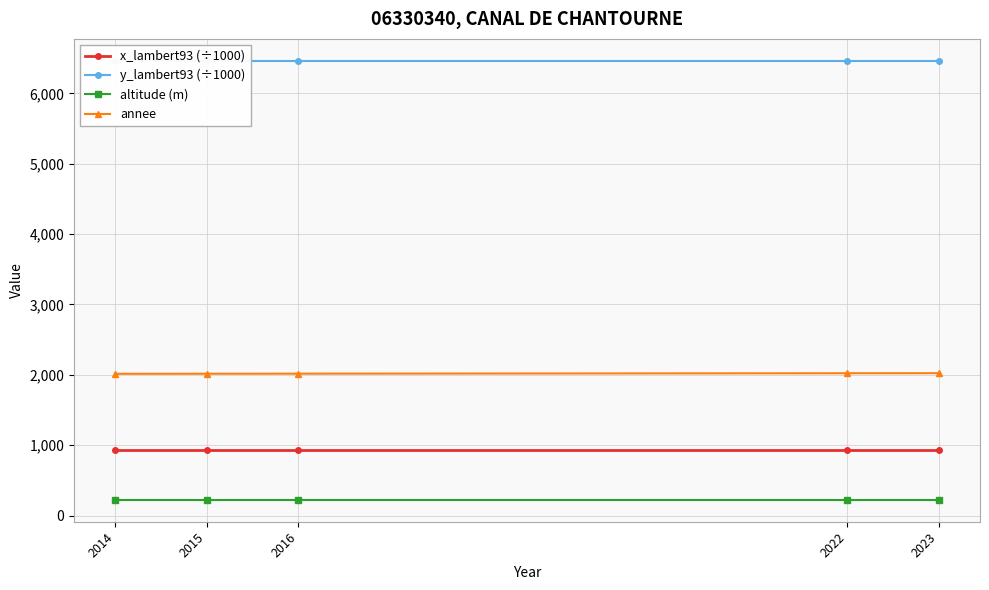

What is the sum of the x_lambert93 (÷1000) values at 2015 and 2023?

1852.1